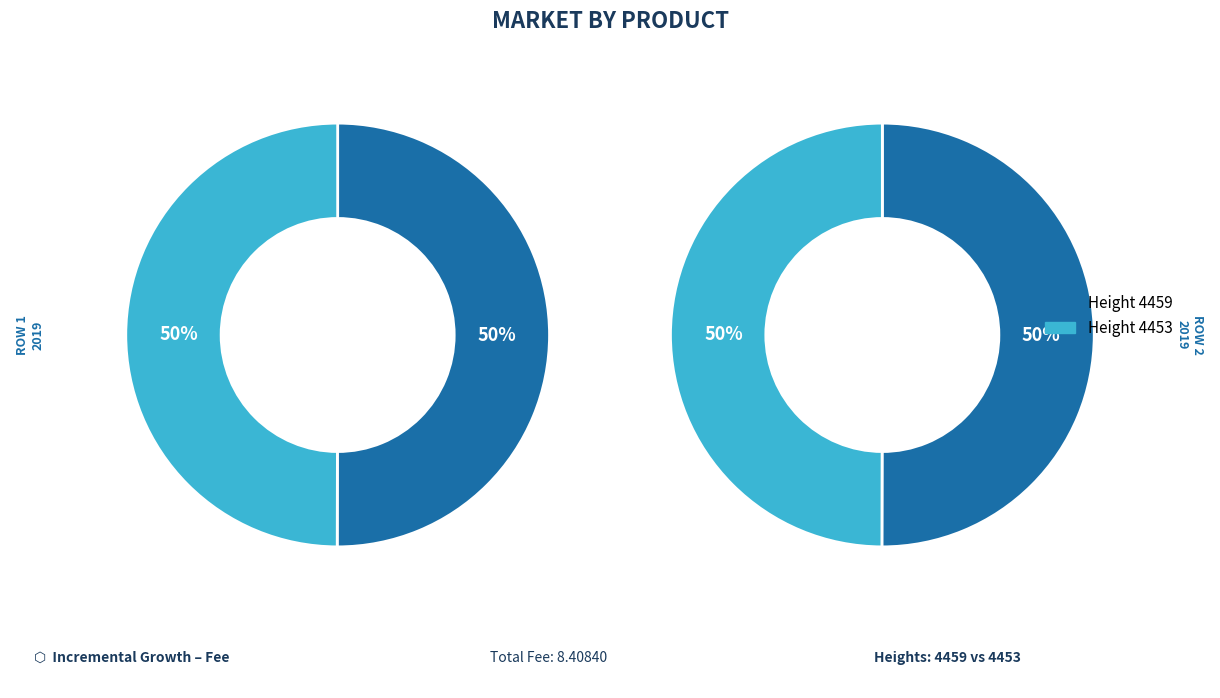

Which category has the smallest portion of the pie?

4453